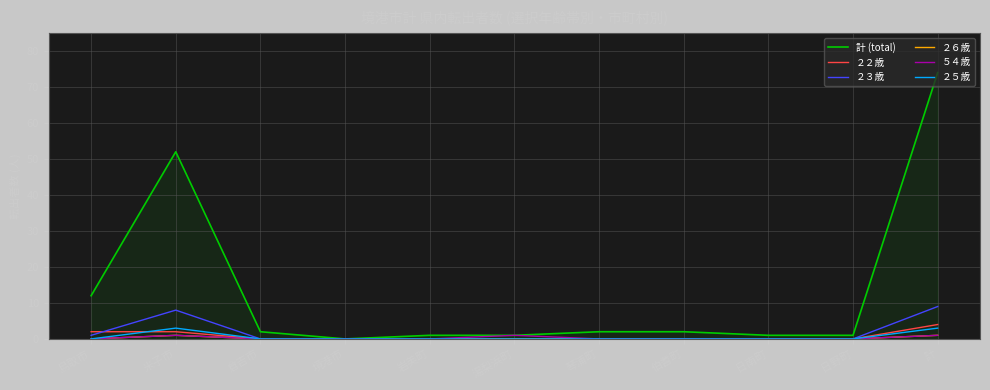

Where is the first local maximum for ２６歳?

米子市